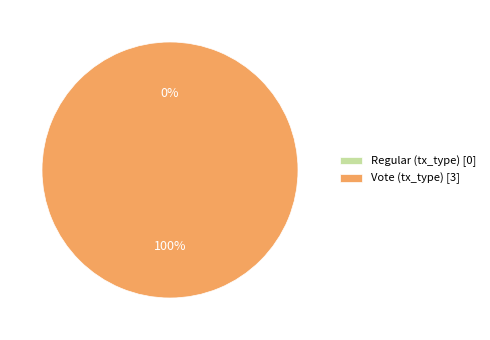

How many segments does this pie chart have?

2